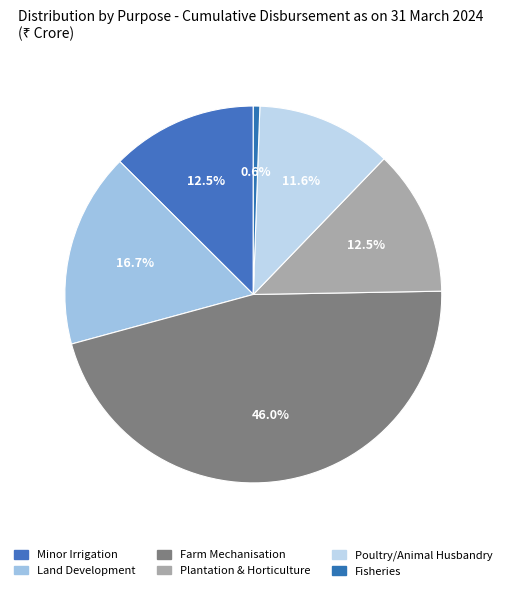

To the nearest percent, what portion does Fisheries represent?

1%